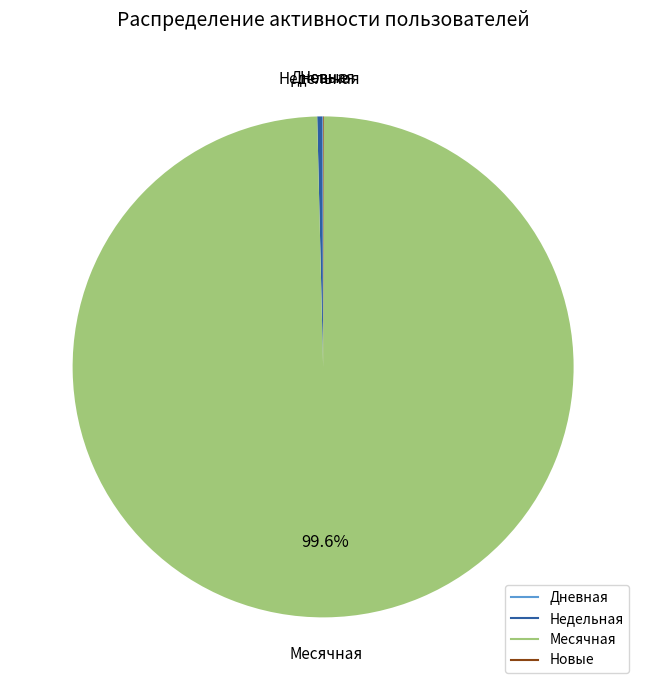

Is there any slice that represents more than half of the pie?

Yes